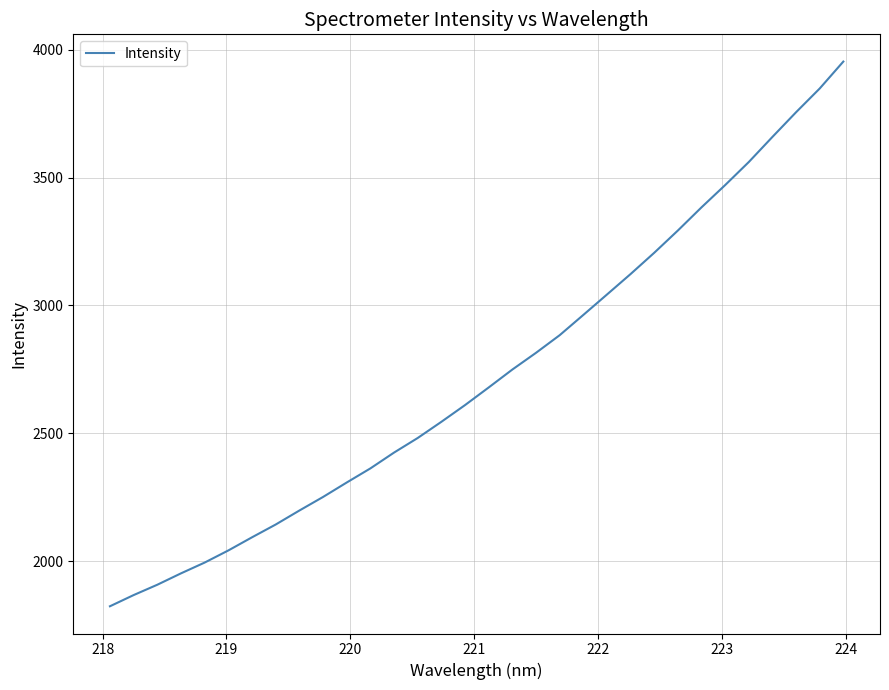

Count the number of data series in this chart.

1